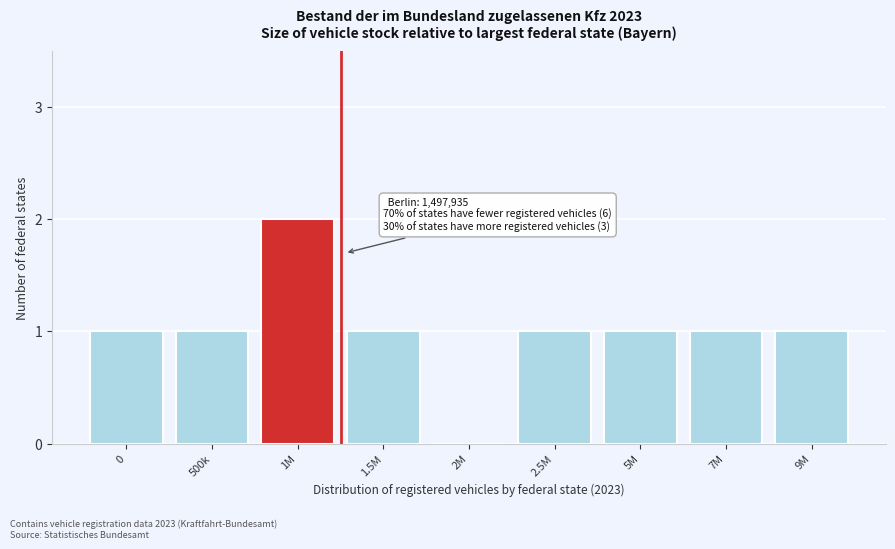

Reading left to right, what are all the values shown in this chart?

0=1	500k=1	1M=2	1.5M=1	2M=0	2.5M=1	5M=1	7M=1	9M=1